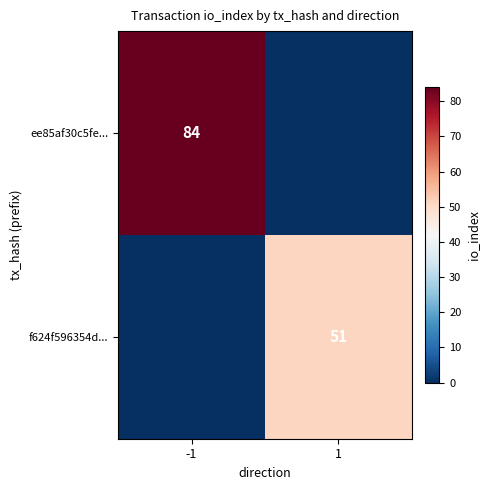

At which category is the sum across all series the highest?

-1